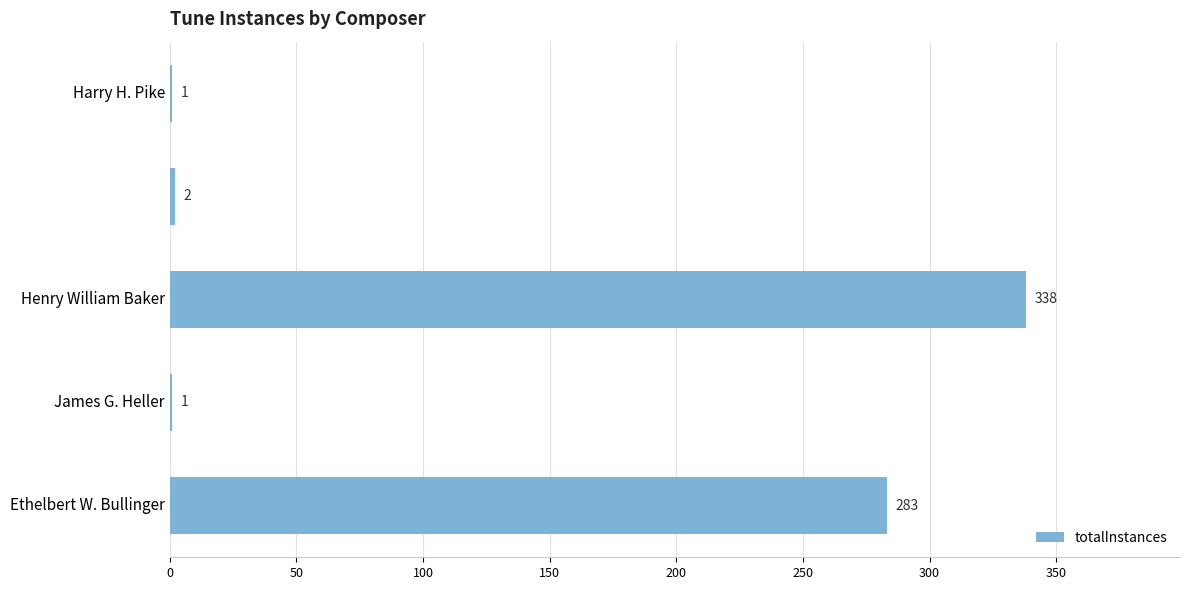

What is the maximum value shown in the chart?

338